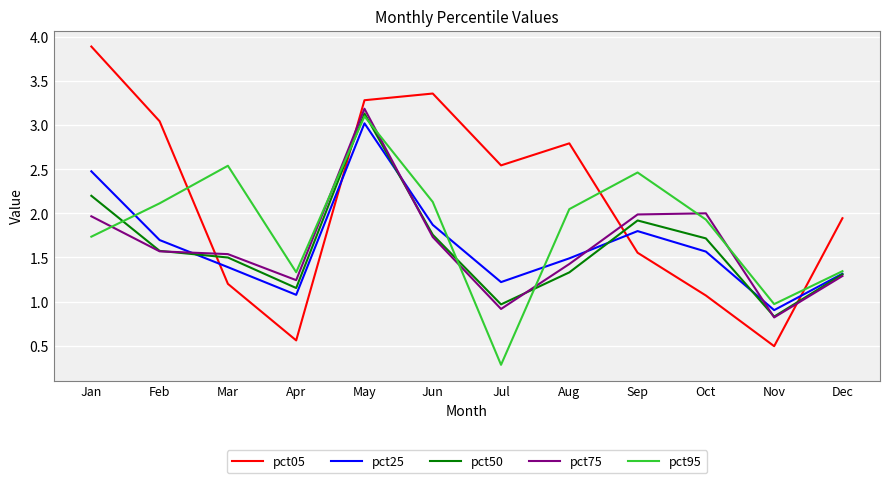

Which series has the widest spread of values?

pct05